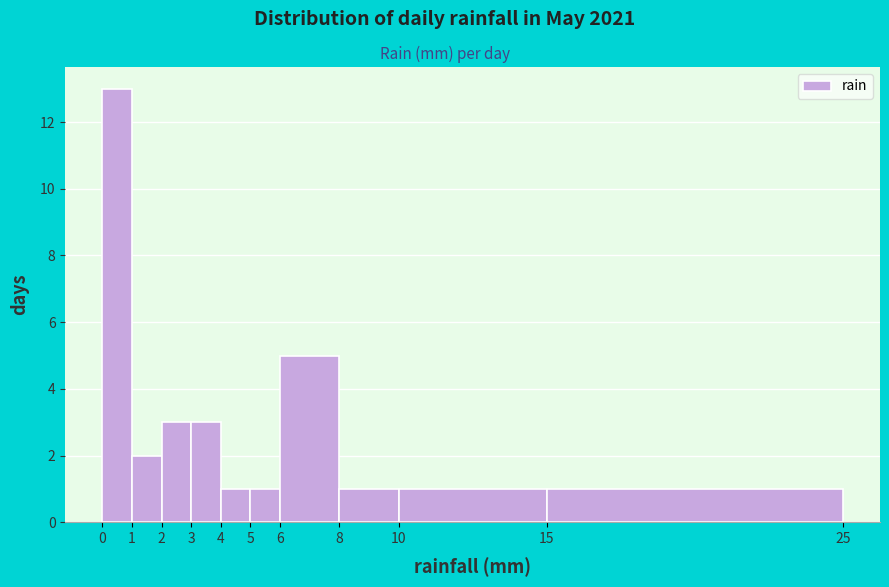

Which range on the x-axis has the tallest bar?

0 to 1